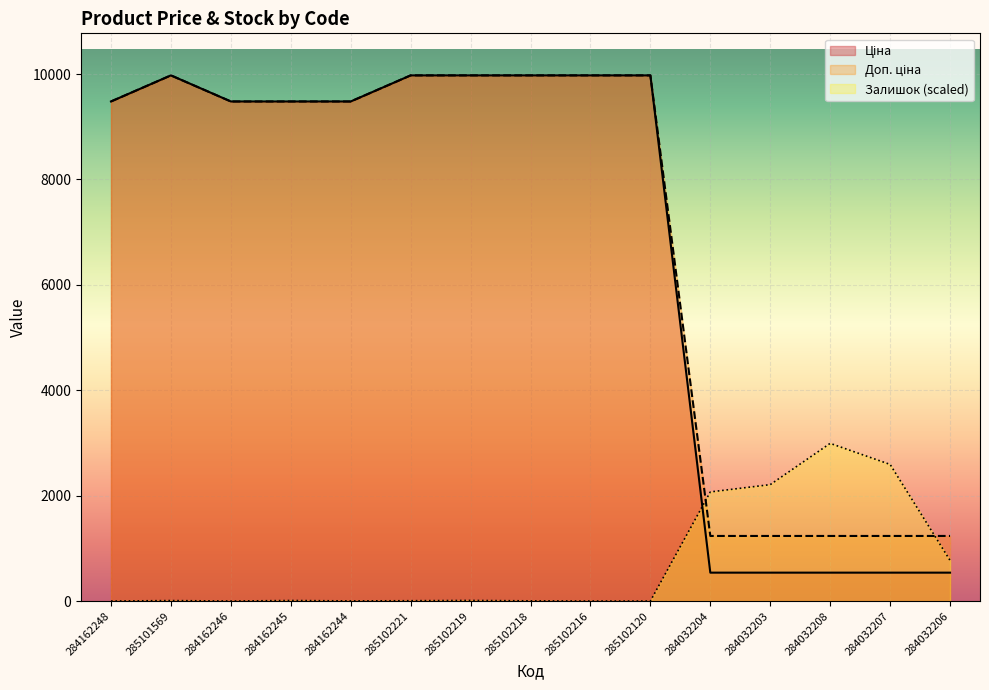

Reading left to right, what are all the values shown in this chart?

Ціна: 284162248=9480.1	285101569=9975.0	284162246=9480.1	284162245=9480.1	284162244=9480.1	285102221=9975.0	285102219=9975.0	285102218=9975.0	285102216=9975.0	285102120=9975.0	284032204=539.0	284032203=539.0	284032208=539.0	284032207=539.0	284032206=539.0
Доп. ціна: 284162248=9480.1	285101569=9975.0	284162246=9480.1	284162245=9480.1	284162244=9480.1	285102221=9975.0	285102219=9975.0	285102218=9975.0	285102216=9975.0	285102120=9975.0	284032204=1235.4	284032203=1235.4	284032208=1235.4	284032207=1235.4	284032206=1235.4
Залишок: 284162248=0.0	285101569=8.7	284162246=0.0	284162245=9.9	284162244=2.5	285102221=6.2	285102219=11.1	285102218=3.7	285102216=0.0	285102120=0.0	284032204=2070.9	284032203=2209.4	284032208=2992.5	284032207=2592.9	284032206=771.9